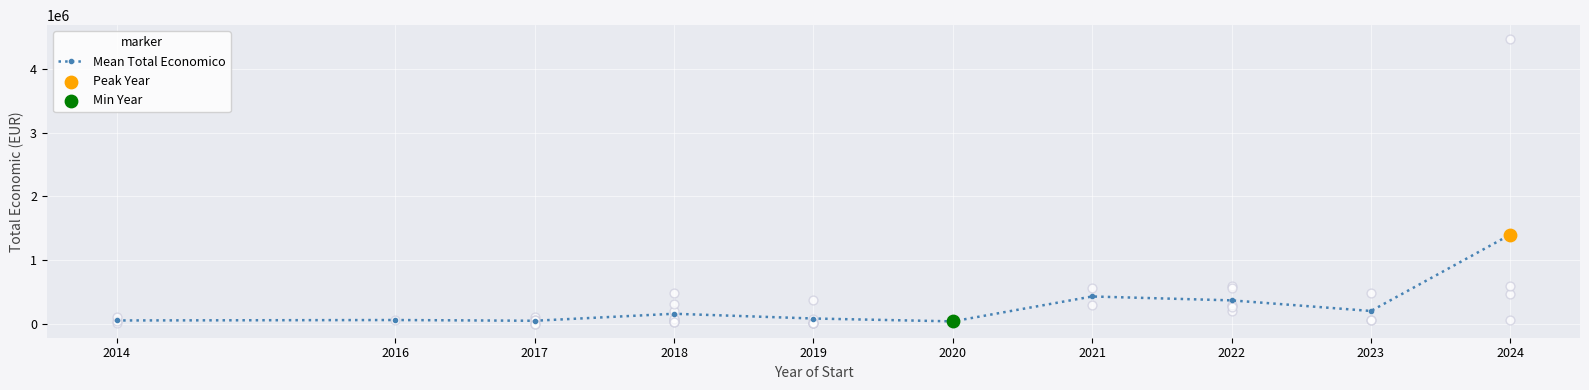

What is the change in value from 2020 to 2021?

+391300.5